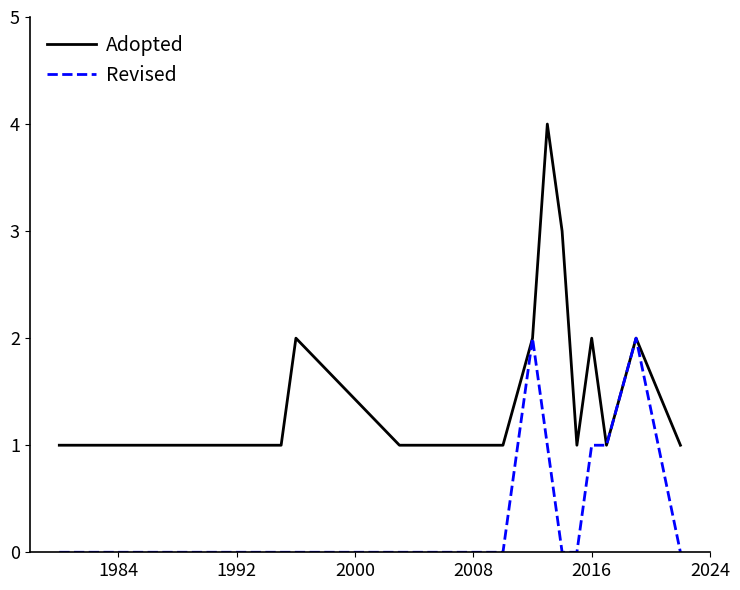

How many lines are shown in the chart?

2